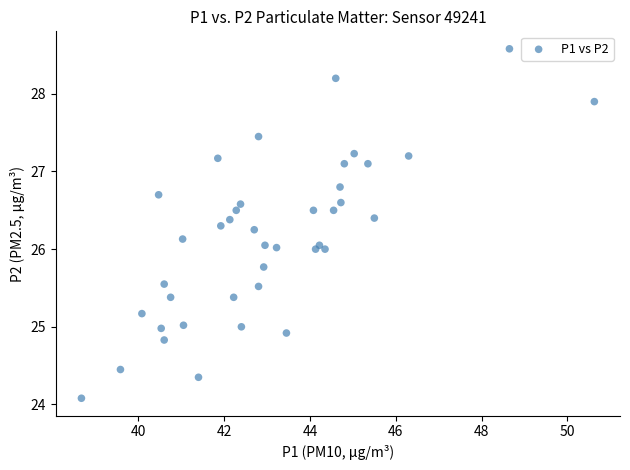

What is the range of Y values (max minus min)?

4.5